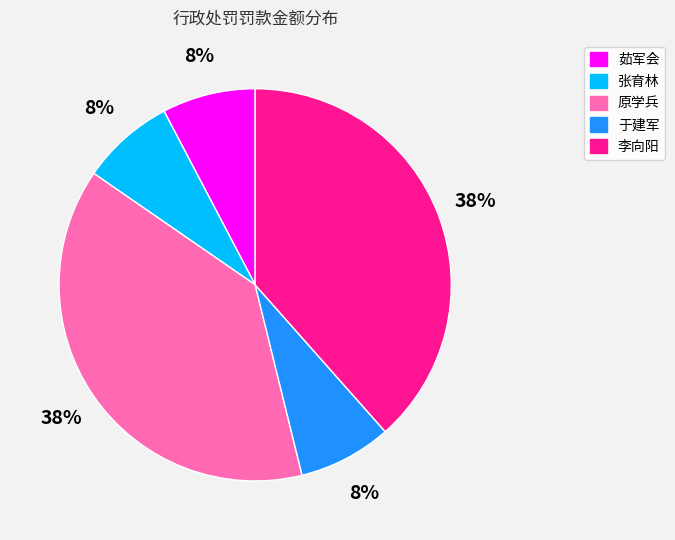

To the nearest percent, what percentage of the pie is 于建军?

8%